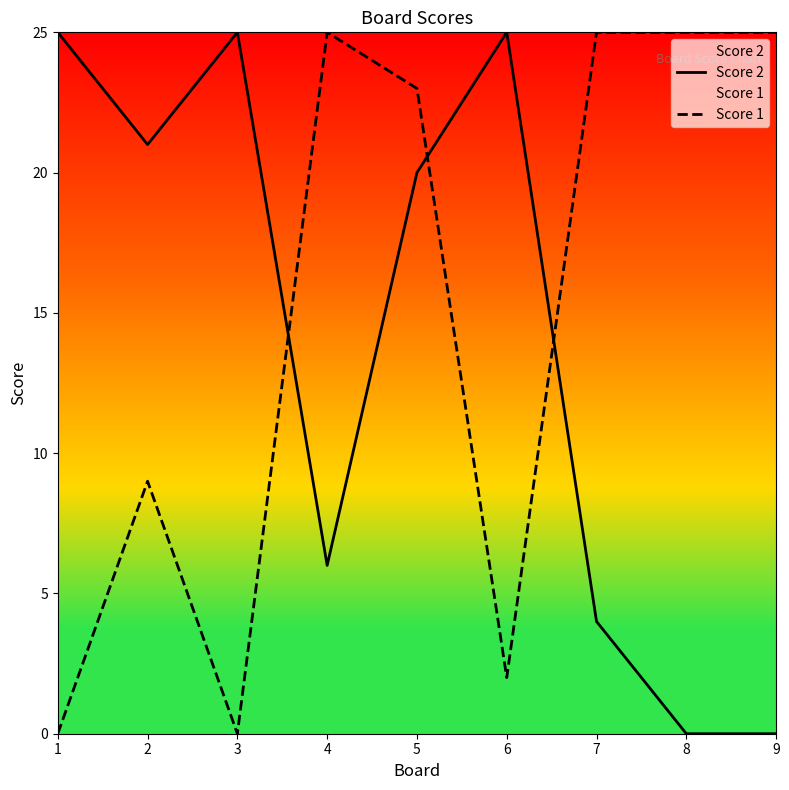

What is the greatest value displayed?

25